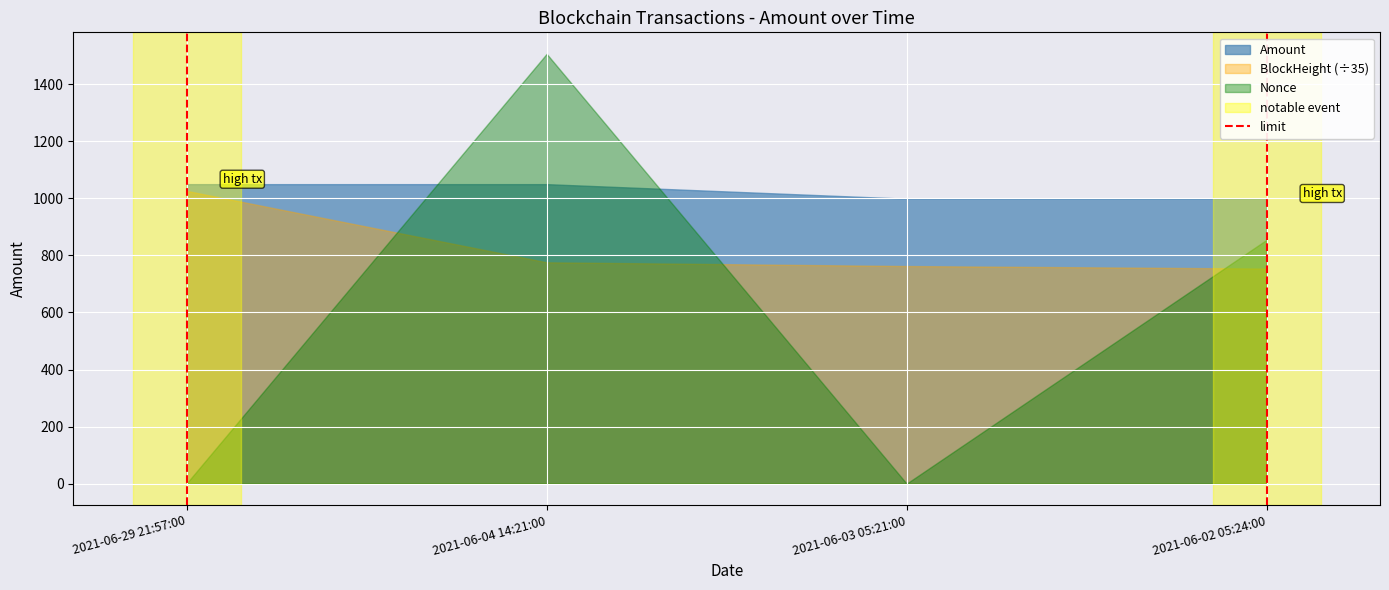

Rank the series at 2021-06-02 05:24:00 from highest to lowest value.

Amount, Nonce, BlockHeight (÷35)